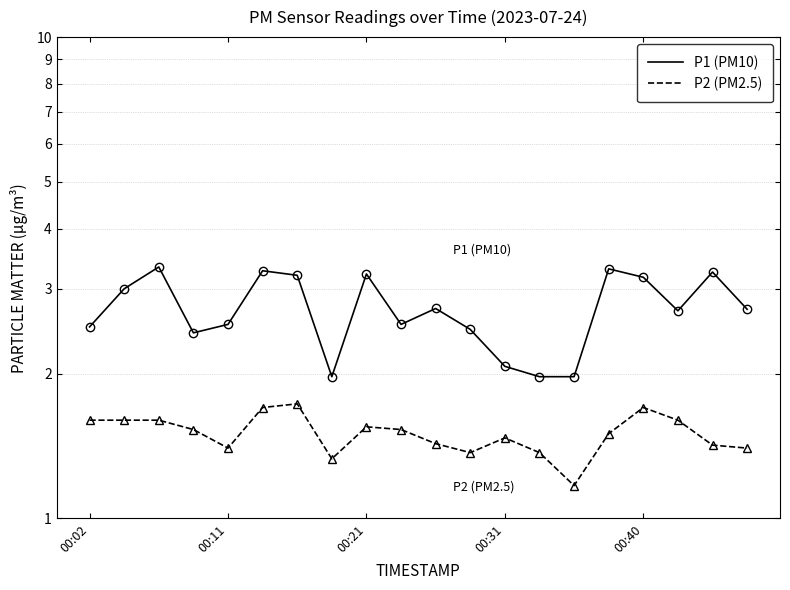

What position from the left is 00:11?

5